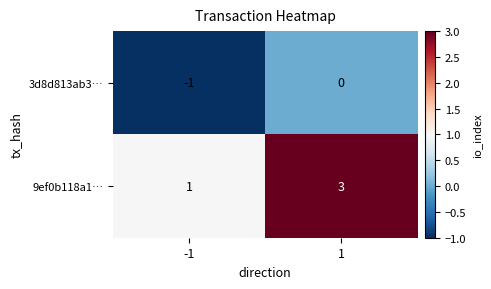

What is the spread (max minus min) of values at -1?

2